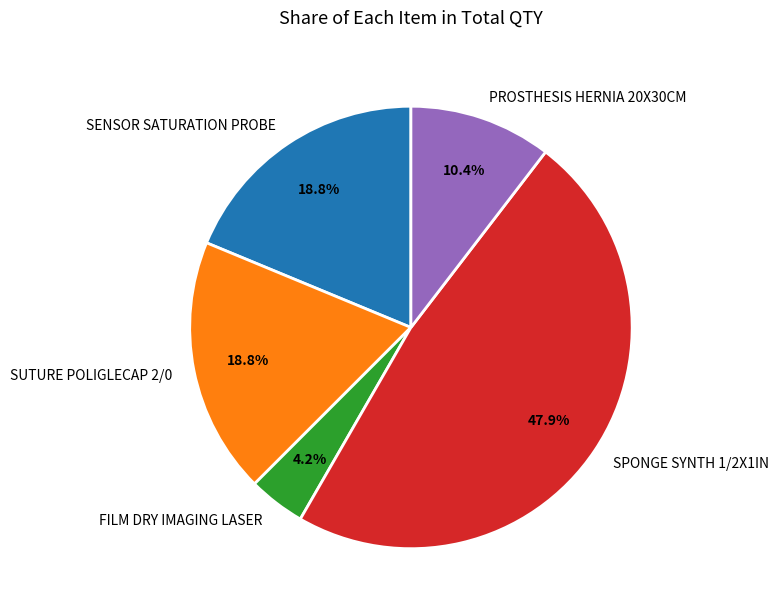

Do FILM DRY IMAGING LASER and PROSTHESIS HERNIA 20X30CM together represent more than half of the pie?

No